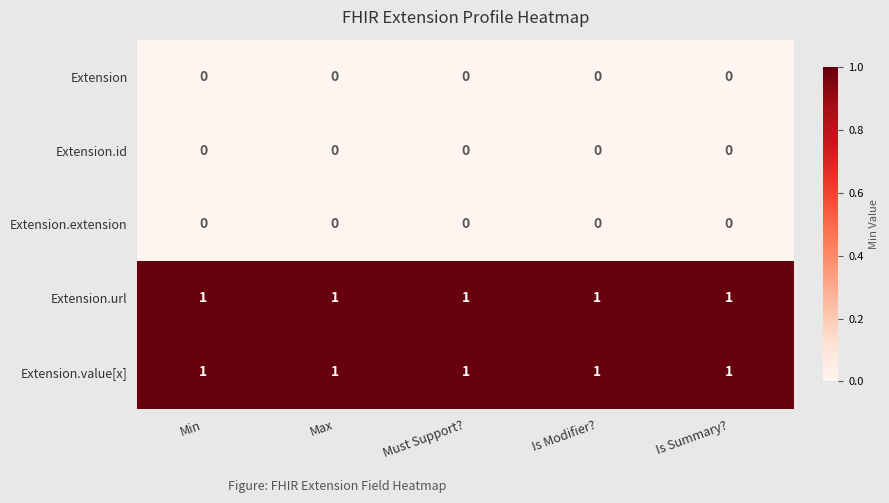

Is the value of Extension.id at Must Support? greater than the value of Extension.url at Must Support??

No